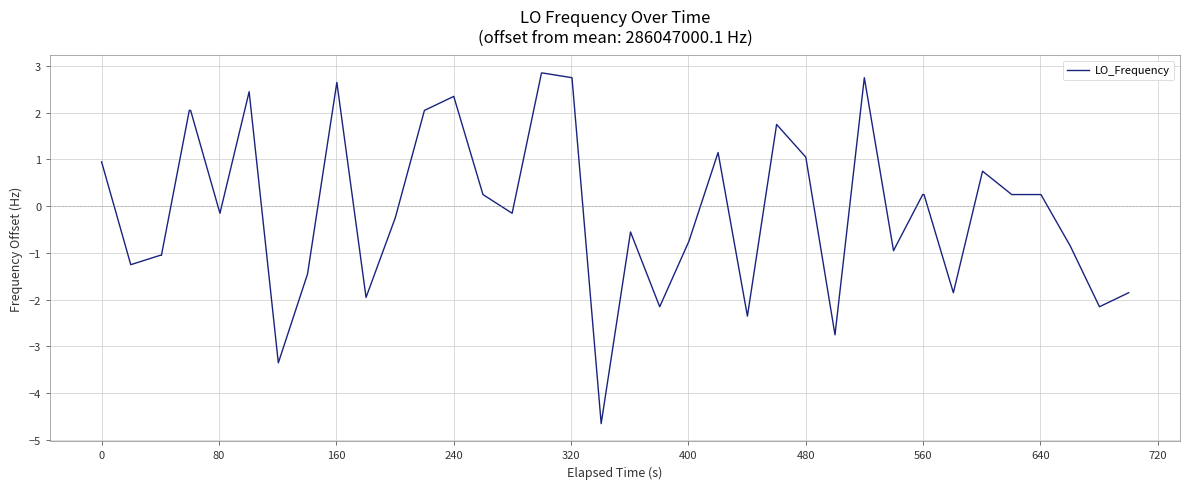

What is the greatest value displayed?

2.8